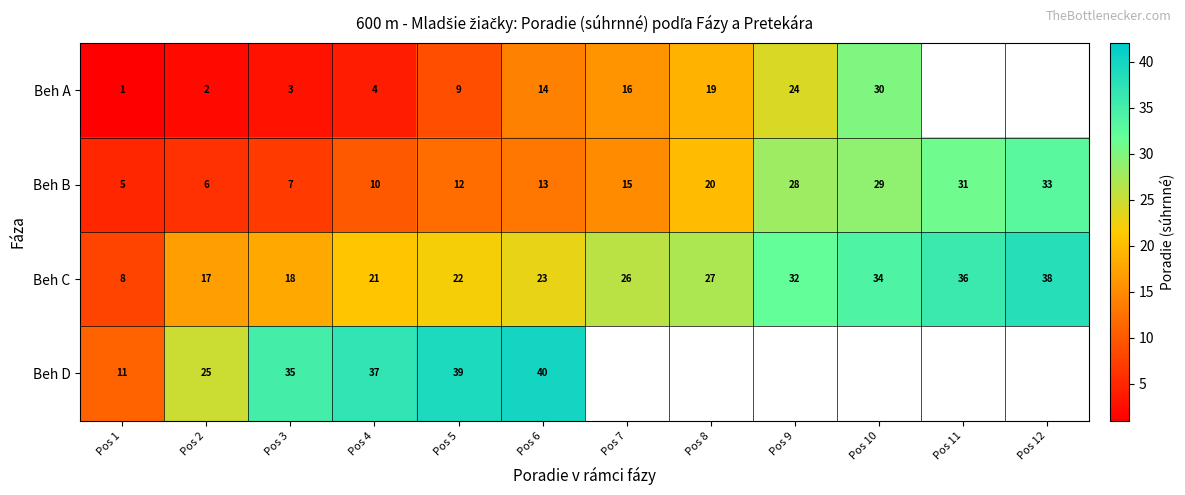

What is the difference between the highest and lowest values at Pos 4?

33